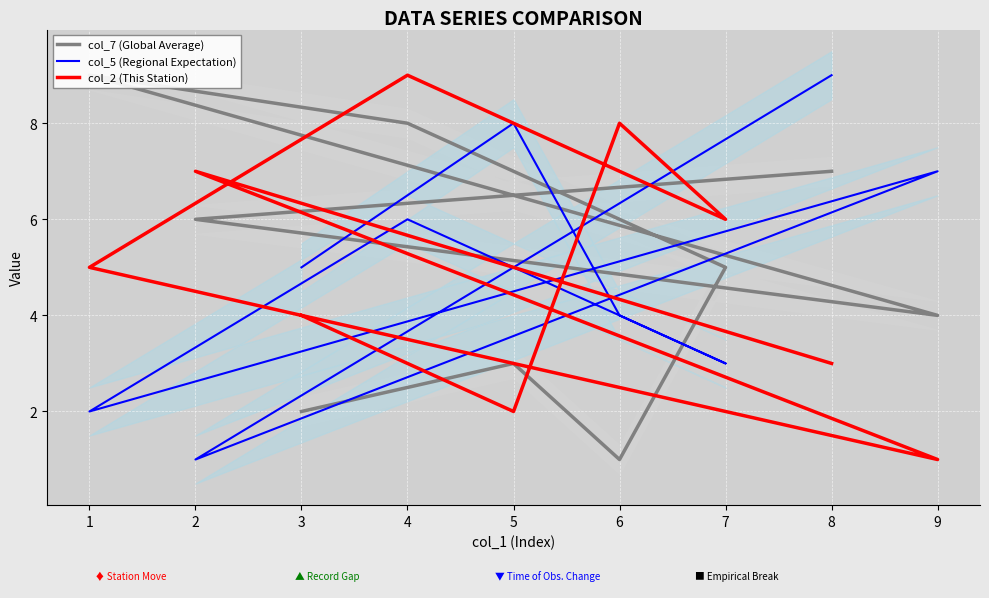

At which category does the chart reach its minimum across all series?

6